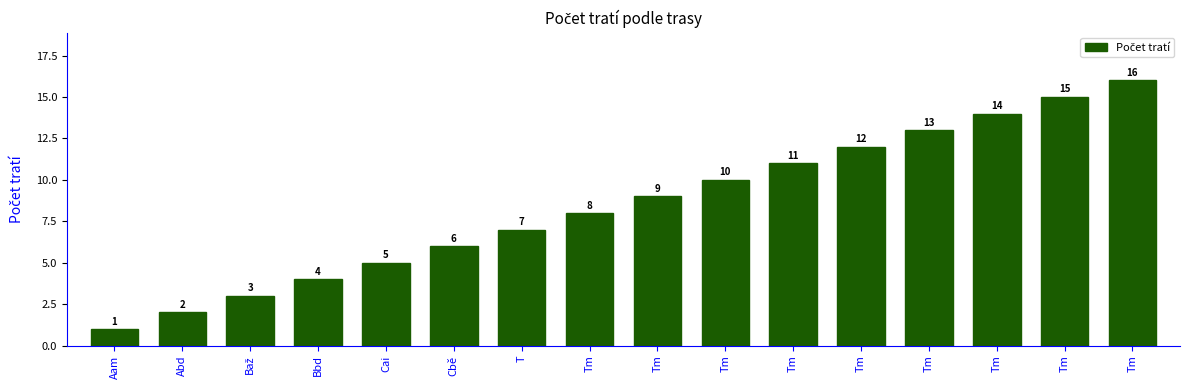

Count the number of data series in this chart.

1